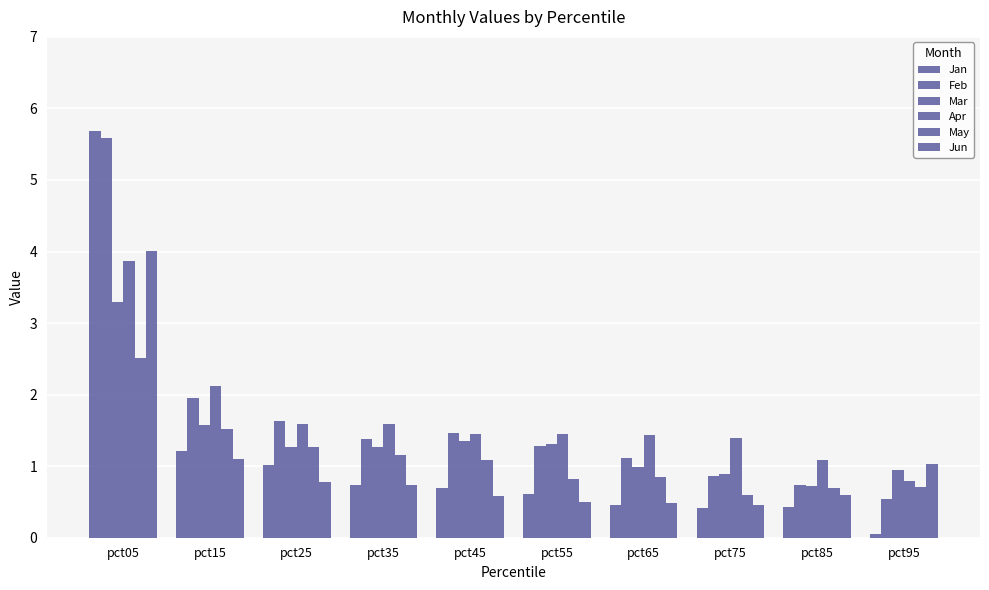

The Jun series shows 0.5 at pct65. True or false?

True